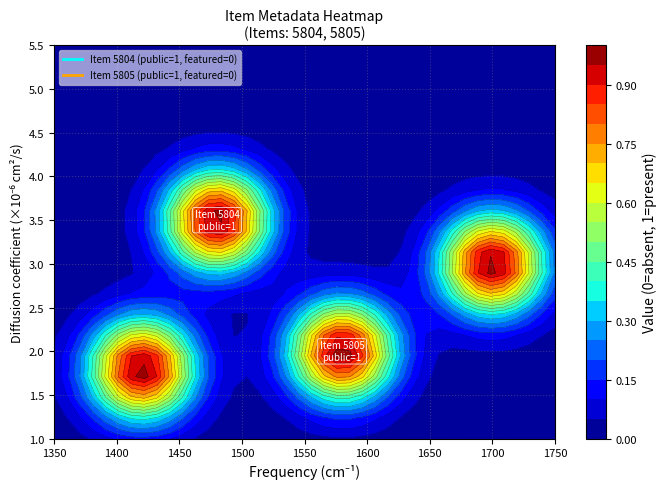

What is the sum of all 5804 values?

1